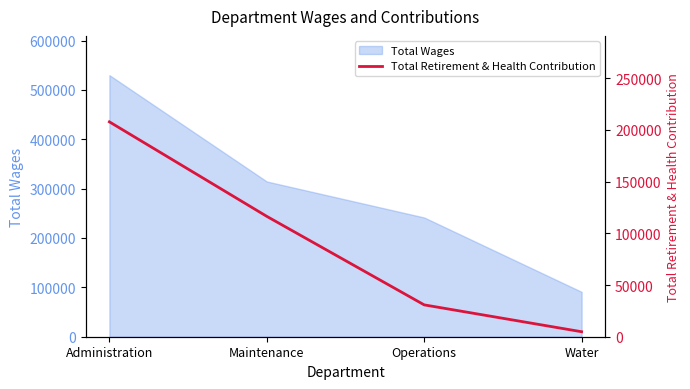

What is the label of the 1st point from the right?

Water